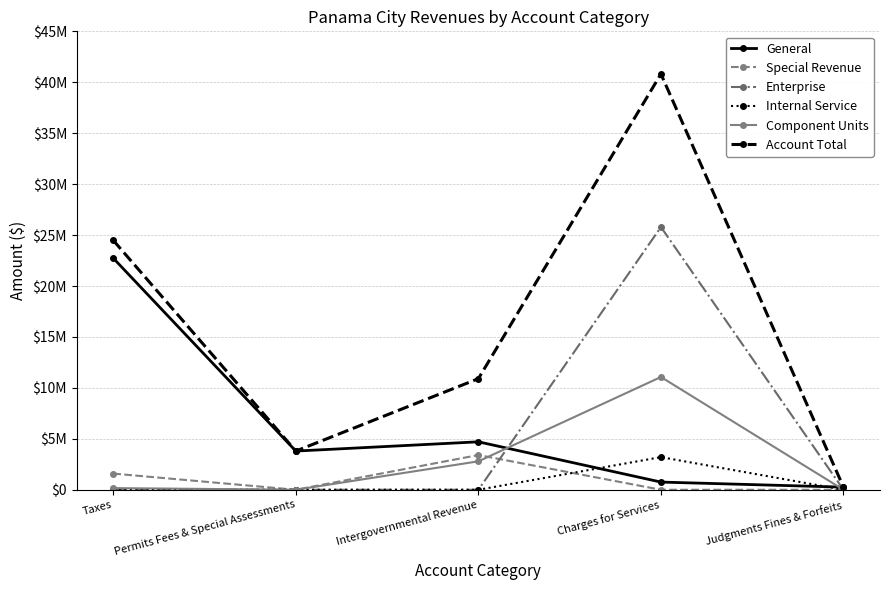

True or false: Component Units and Account Total cross at least once.

False